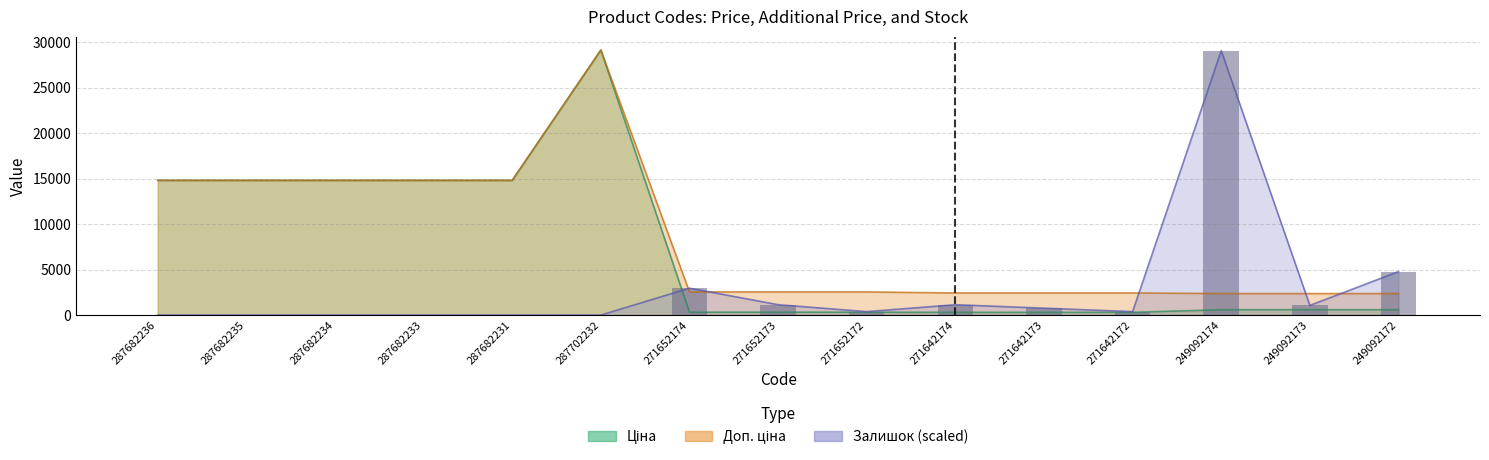

The value of Ціна at 287682236 is 7064.9. True or false?

False